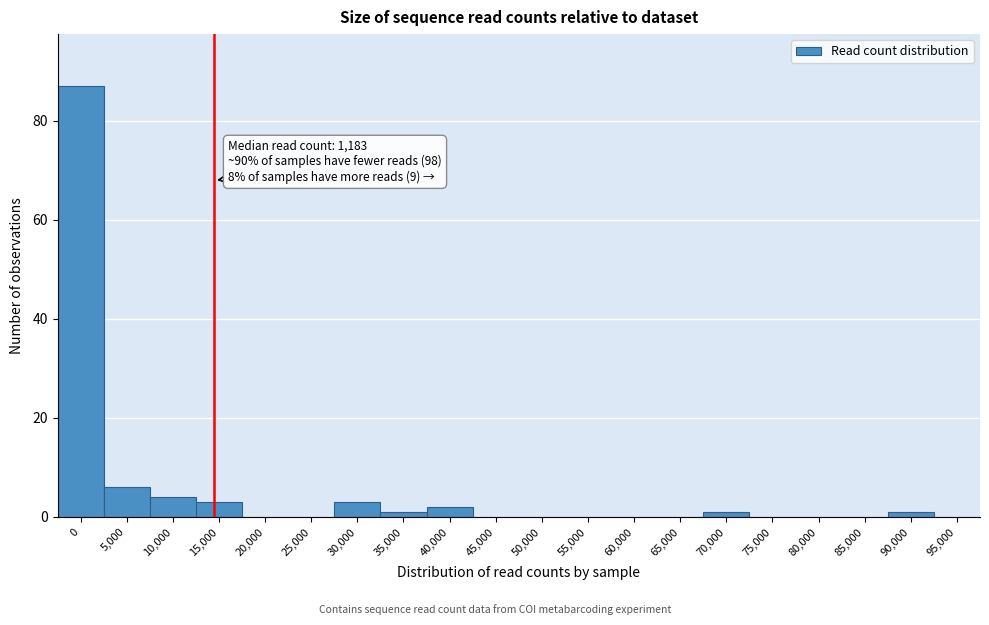

Reading left to right, transcribe all the data shown in this chart.

0=87	5,000=6	10,000=4	15,000=3	20,000=0	25,000=0	30,000=3	35,000=1	40,000=2	45,000=0	50,000=0	55,000=0	60,000=0	65,000=0	70,000=1	75,000=0	80,000=0	85,000=0	90,000=1	95,000=0